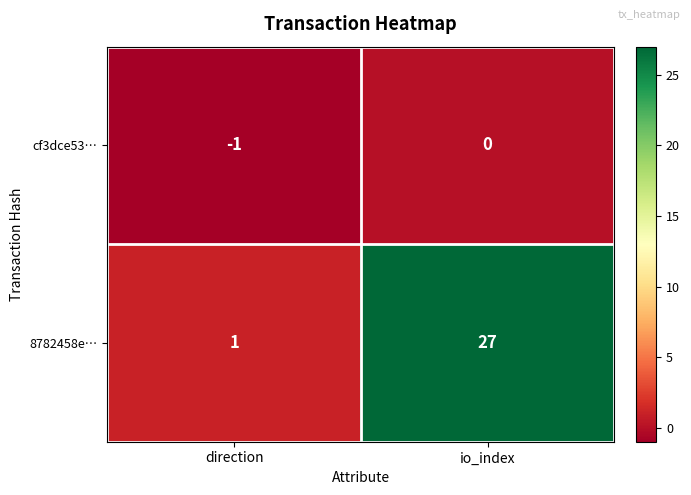

What is the spread (max minus min) of values at io_index?

27